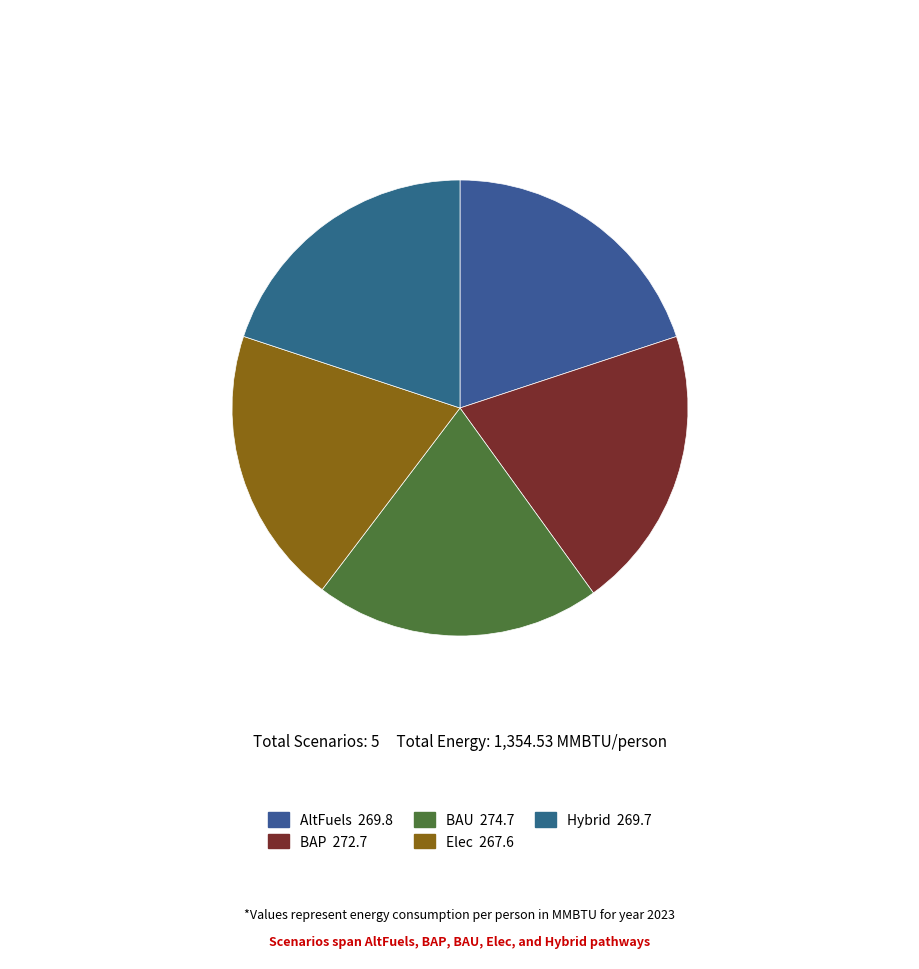

To the nearest percent, what is the average slice percentage?

20%